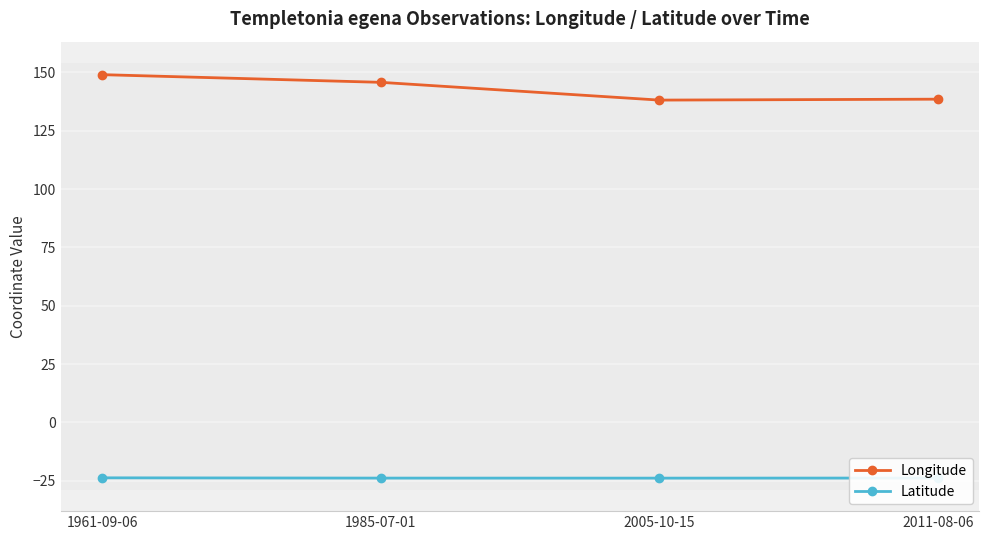

True or false: Longitude and Latitude intersect in this chart.

False